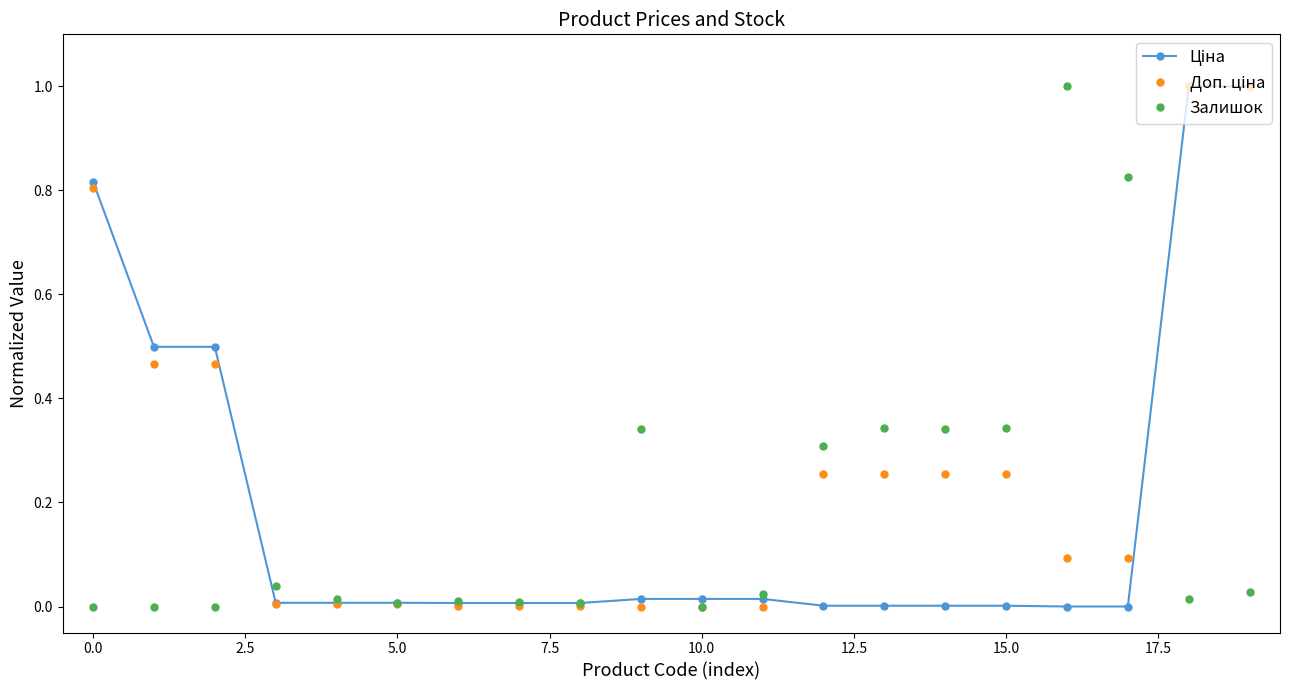

True or false: Залишок has more than 2 interior local peaks.

True